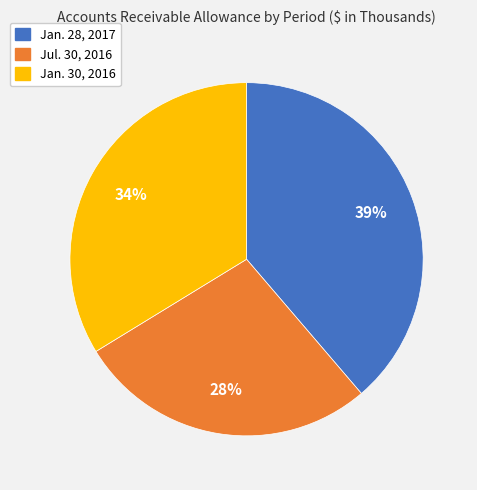

To the nearest percent, what is the combined percentage of Jul. 30, 2016 and Jan. 30, 2016?

61%